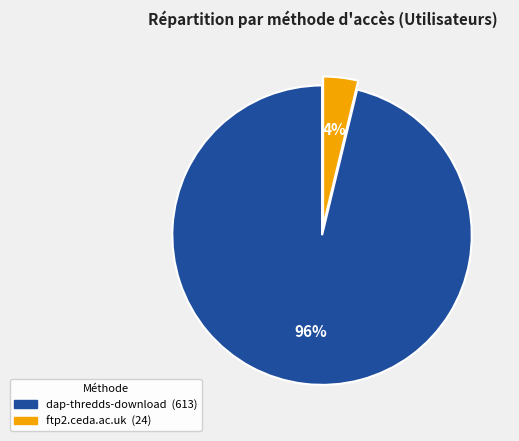

What percentage is the dap-thredds-download slice, to the nearest percent?

96%